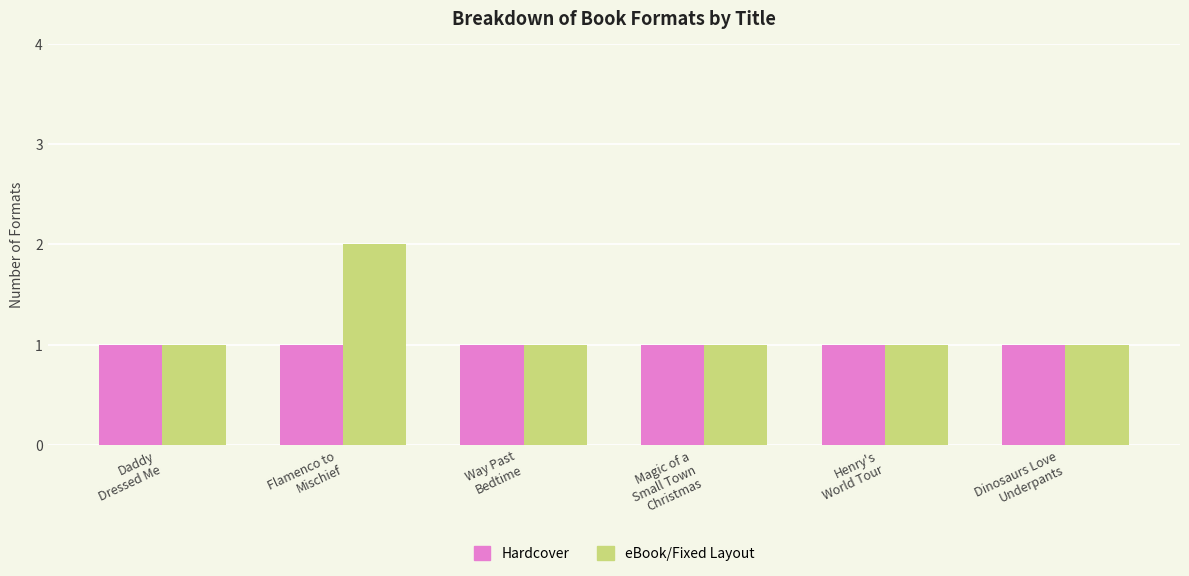

What are all the series names shown in the legend?

Hardcover, eBook/Fixed Layout